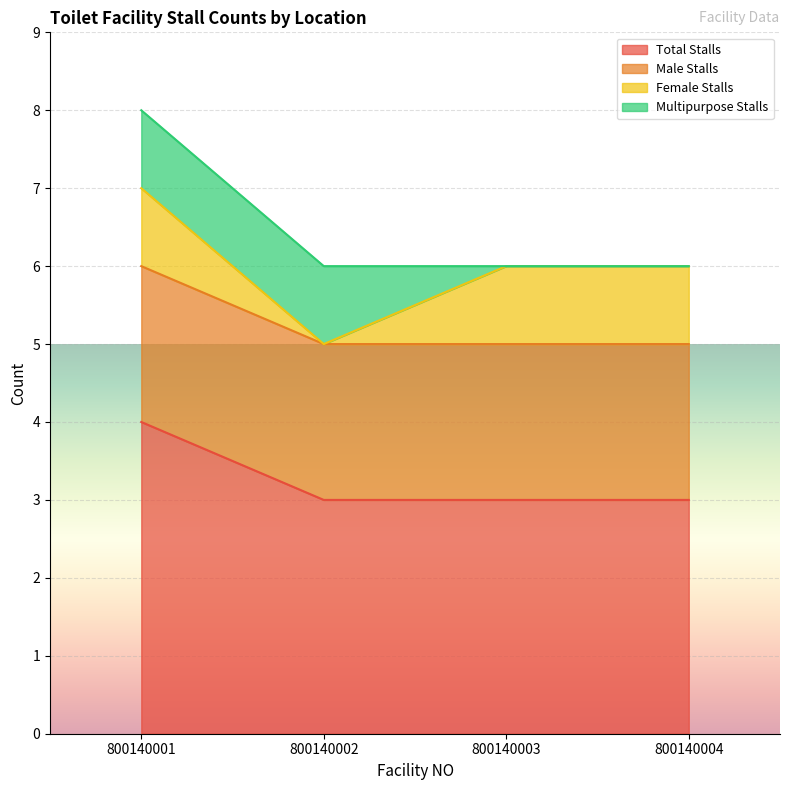

True or false: Total Stalls has more than 0 interior local peaks.

False